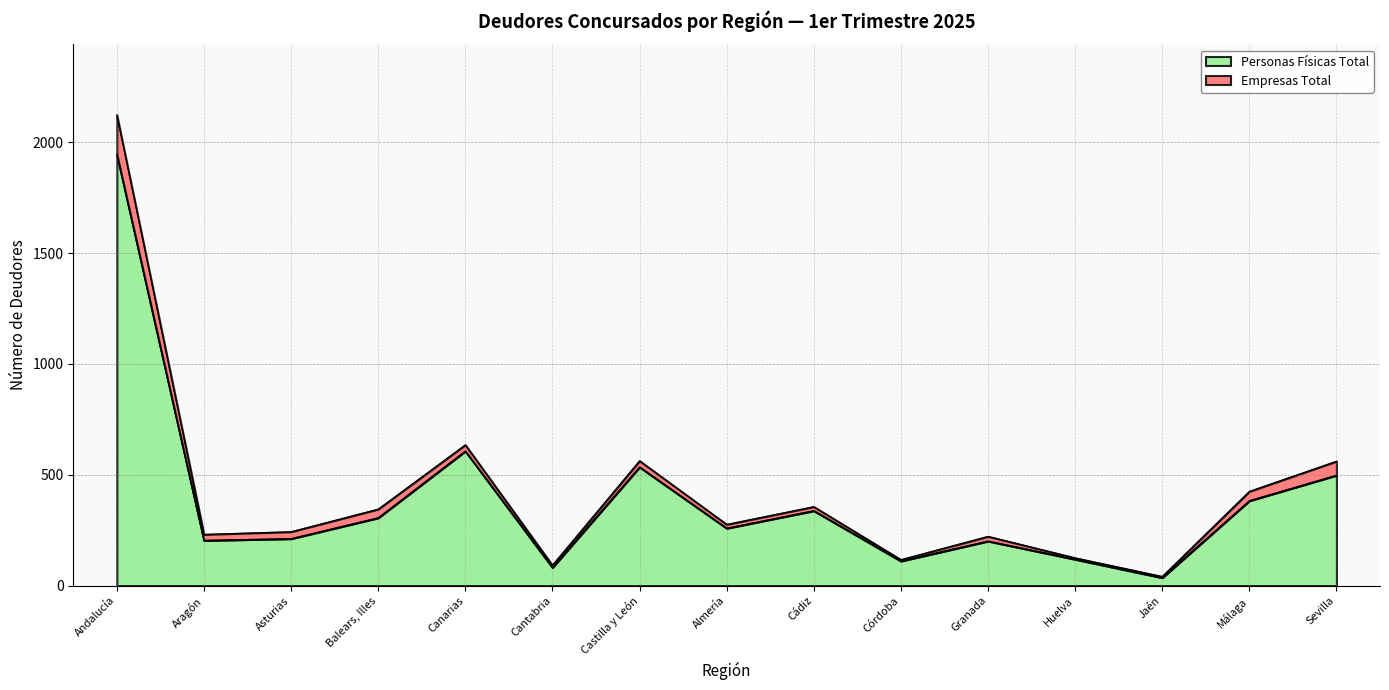

The chart shows a value of 63 at Jaén. True or false?

False